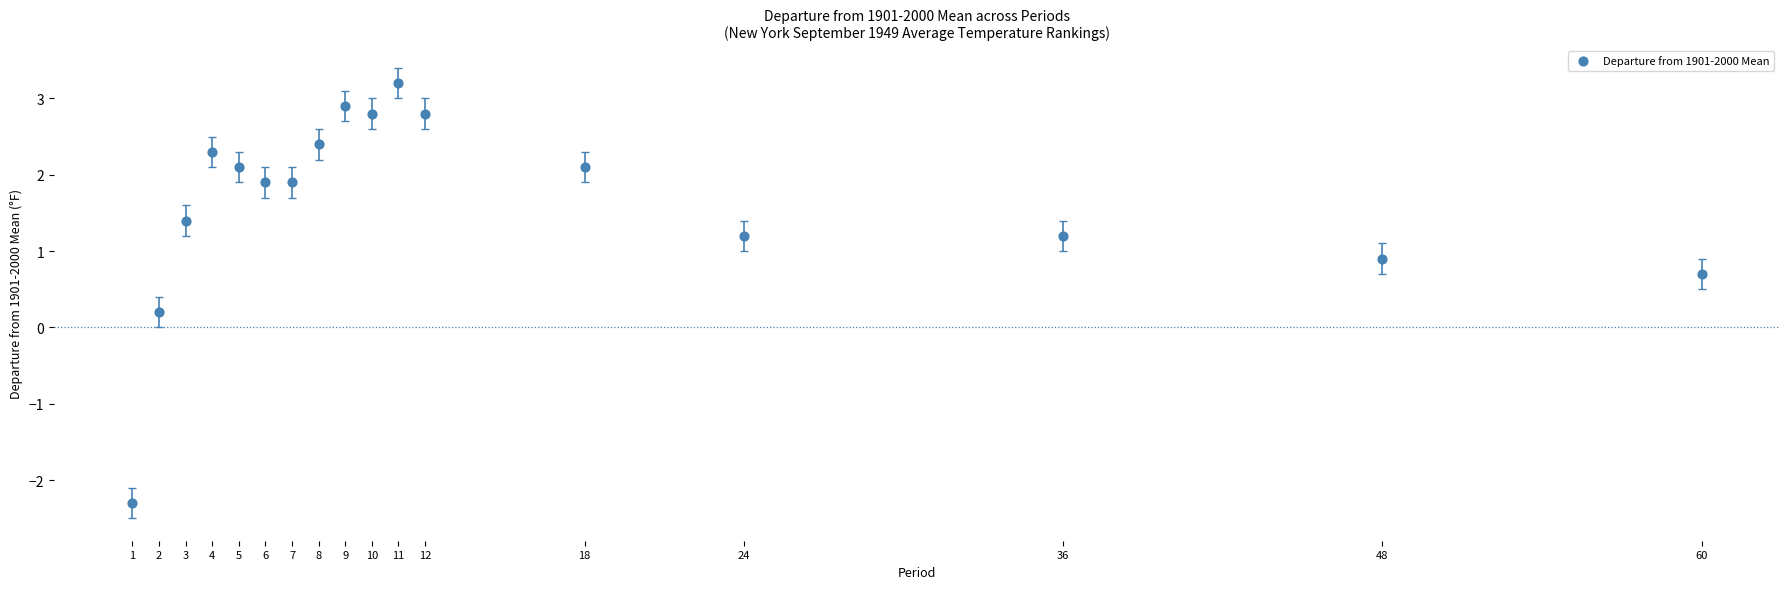

What is the range of Y values (max minus min)?

5.5